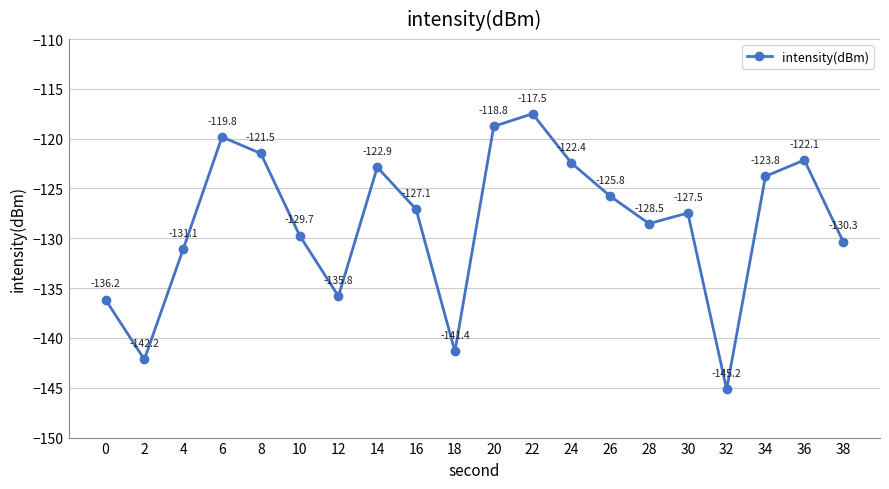

How many interior local valleys (lower than both neighbors) does the data have?

5